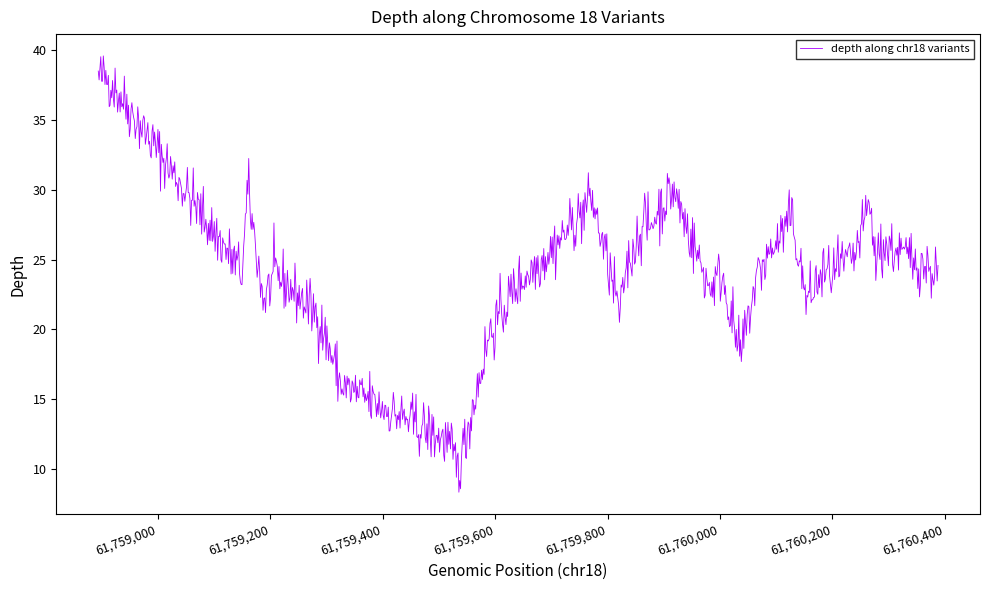

What is the minimum value shown in the chart?

8.3